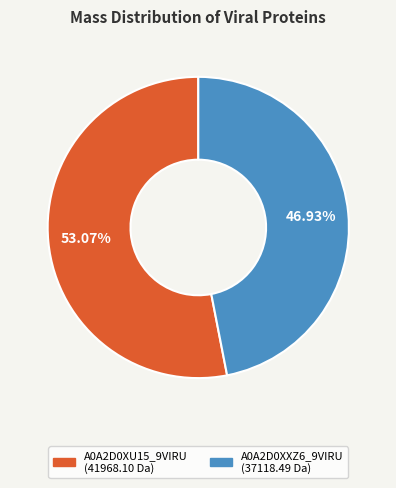

How many segments does this pie chart have?

2